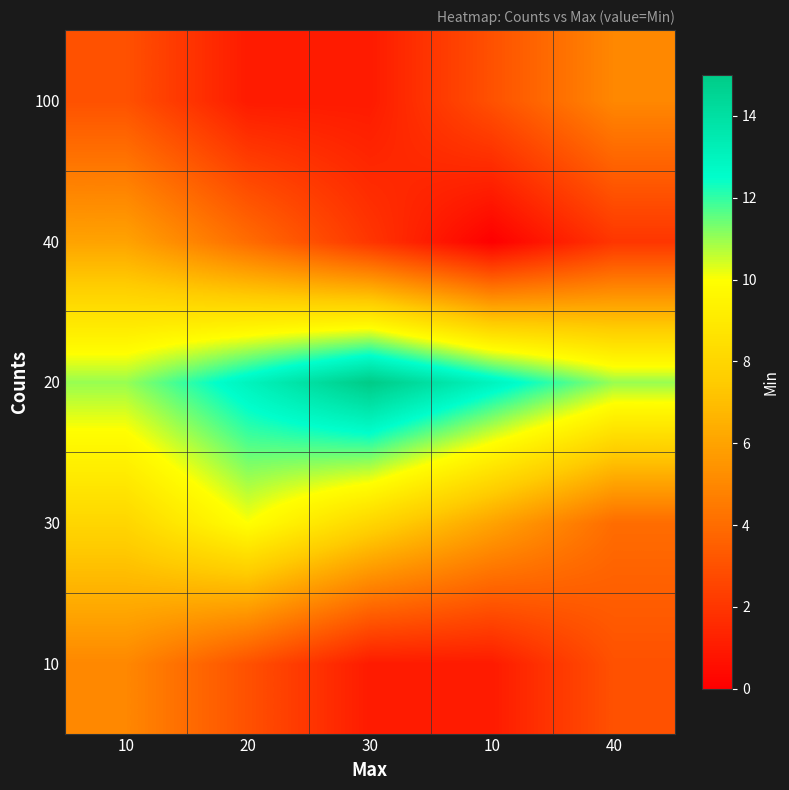

Reading right to left, extract all data points from this chart.

10: 40=3	10=1	30=1	20=3	10=5
30: 40=4	10=6	30=8	20=10	10=8
20: 40=11	10=13	30=15	20=13	10=11
40: 40=2	10=0	30=2	20=4	10=6
100: 40=5	10=3	30=1	20=1	10=3